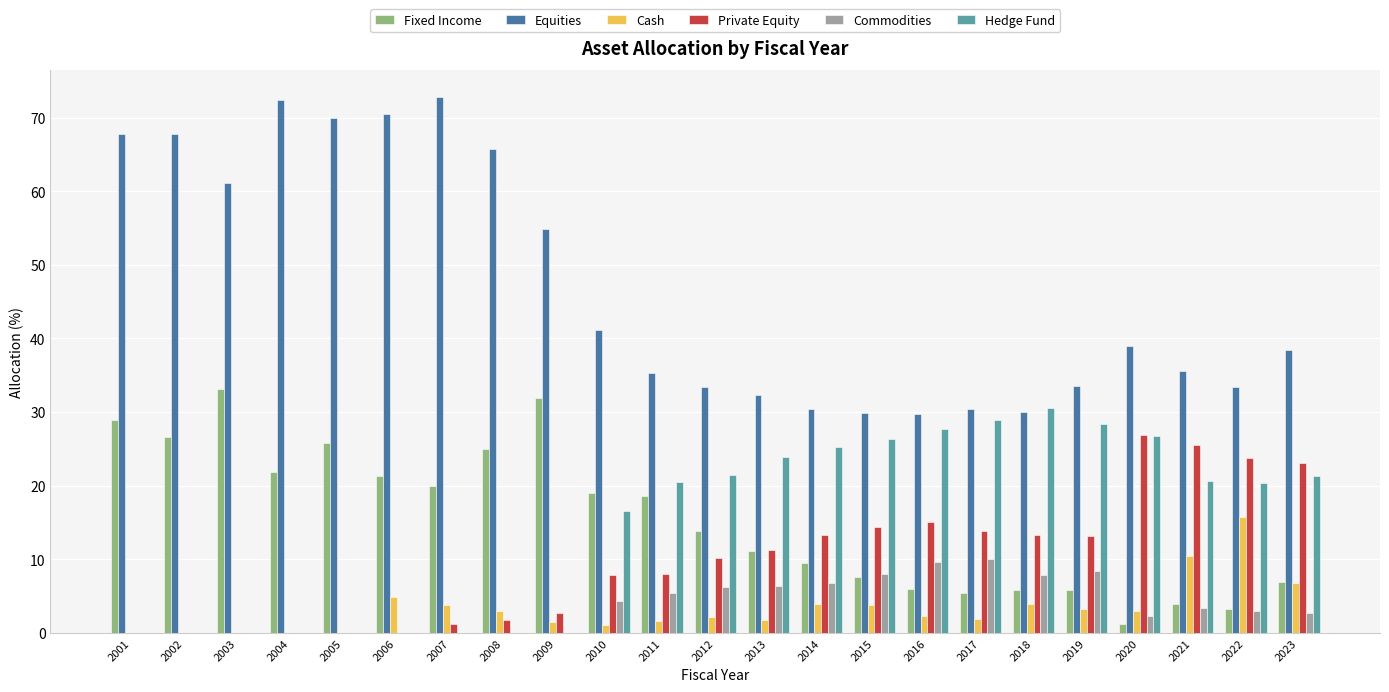

How many data points in Private Equity are above 10?

12